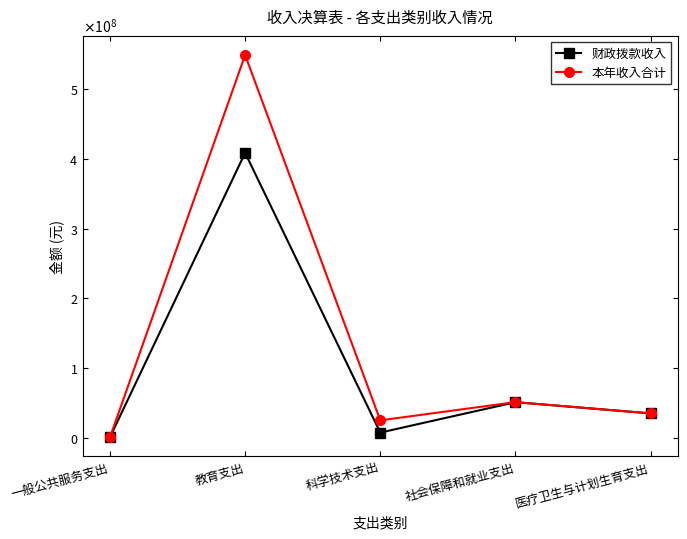

What is the difference between the second highest and second lowest values in the 财政拨款收入 series?

43658000.0